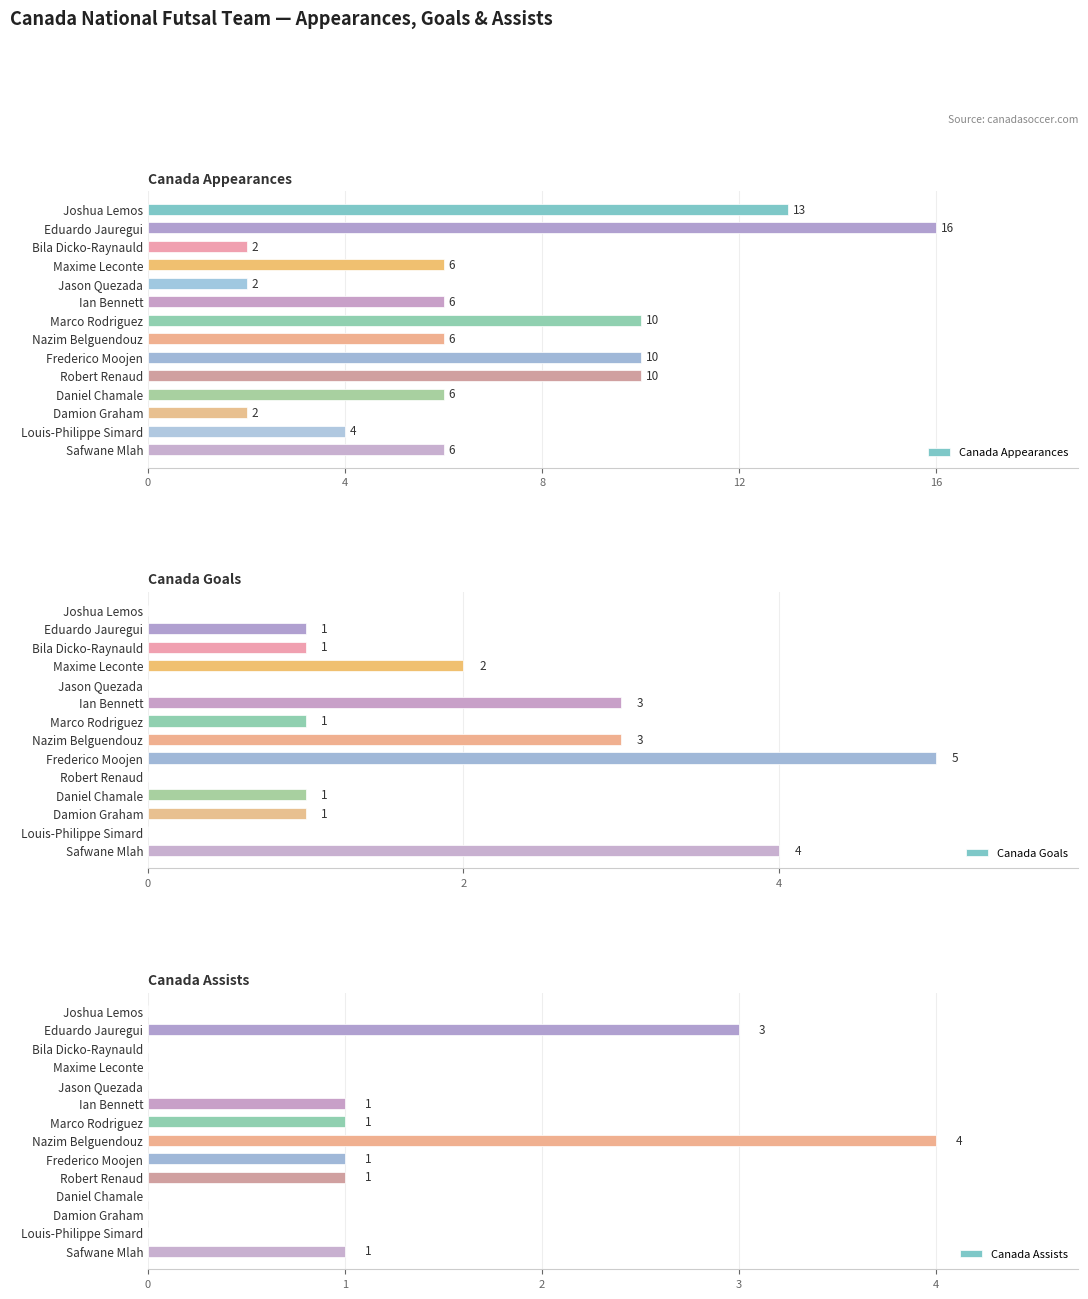

What is the approximate value of Canada Appearances at 7?

6